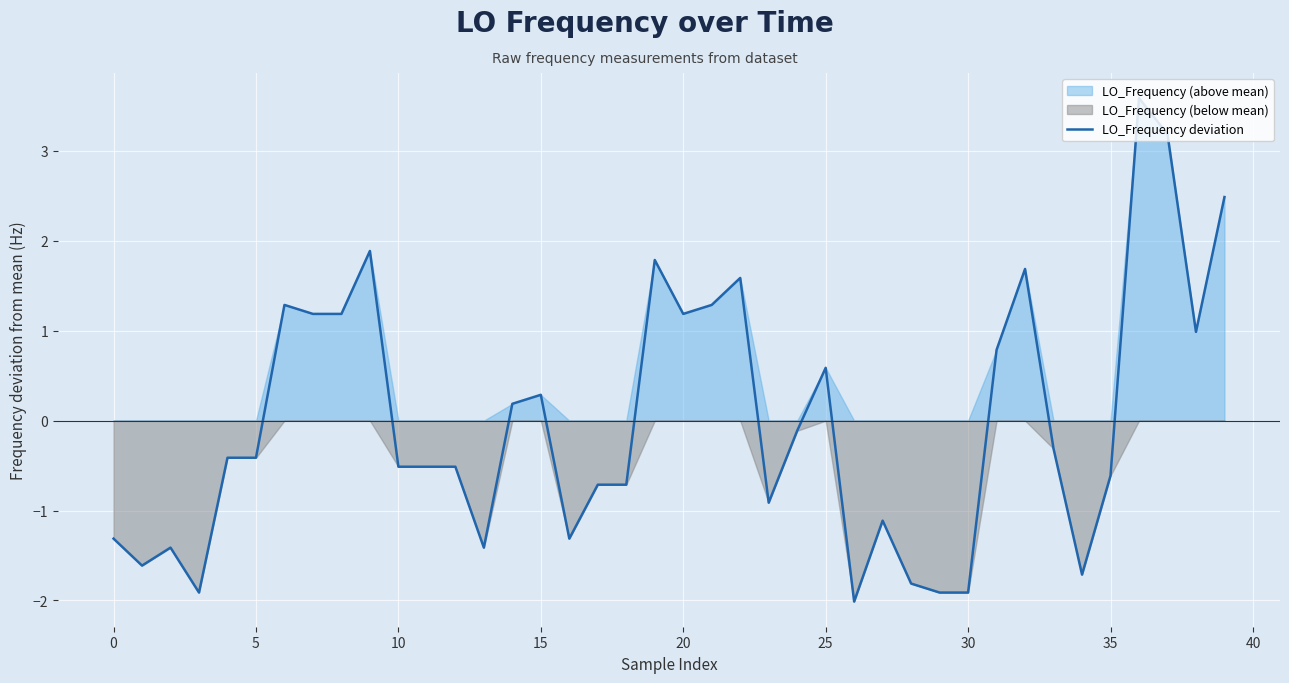

What is the maximum value for LO_Frequency deviation?

3.6